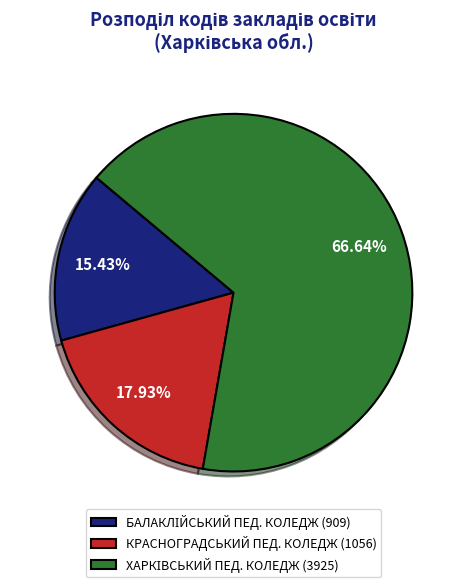

How many slices are in this pie chart?

3